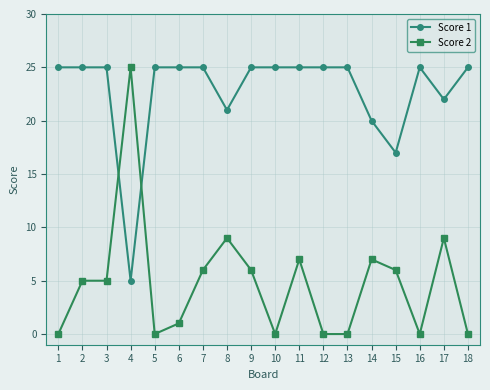

How many data points does each series have?

18